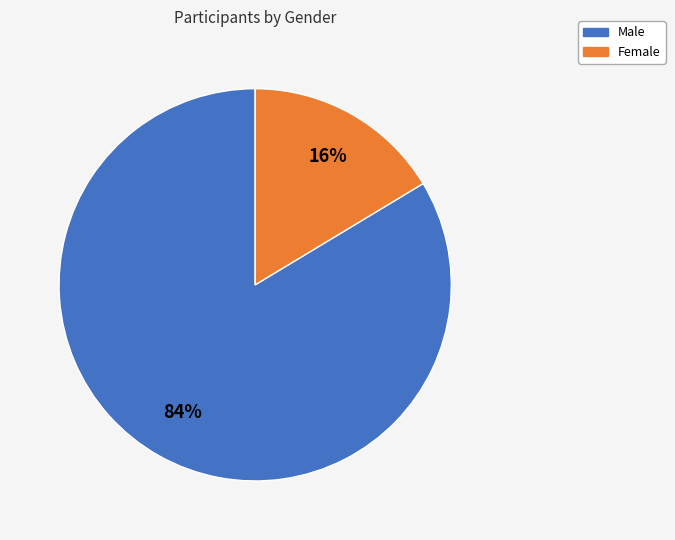

Combined, do Female and Male account for over 50%?

Yes